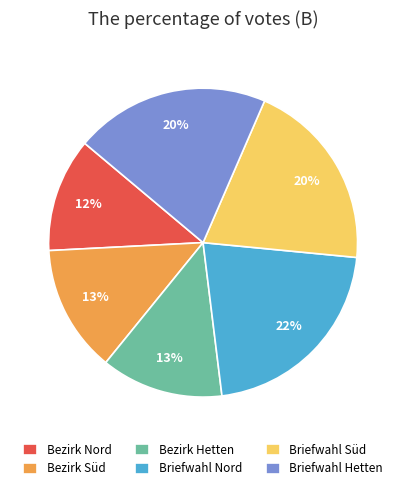

The Bezirk Hetten slice represents 21% of the pie. True or false?

False